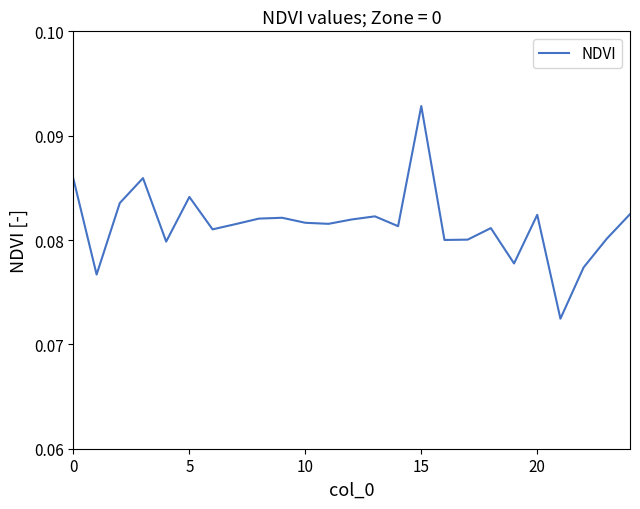

How many interior local peaks (higher than both neighbors) does the data have?

7